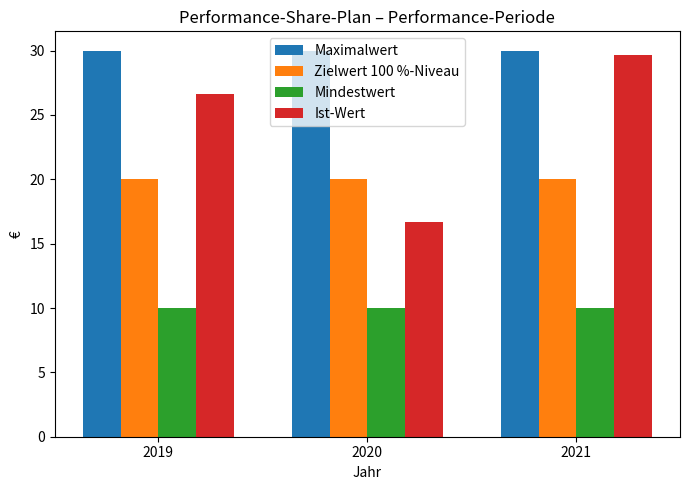

What is the difference between the highest and lowest values at 2021?

20.0